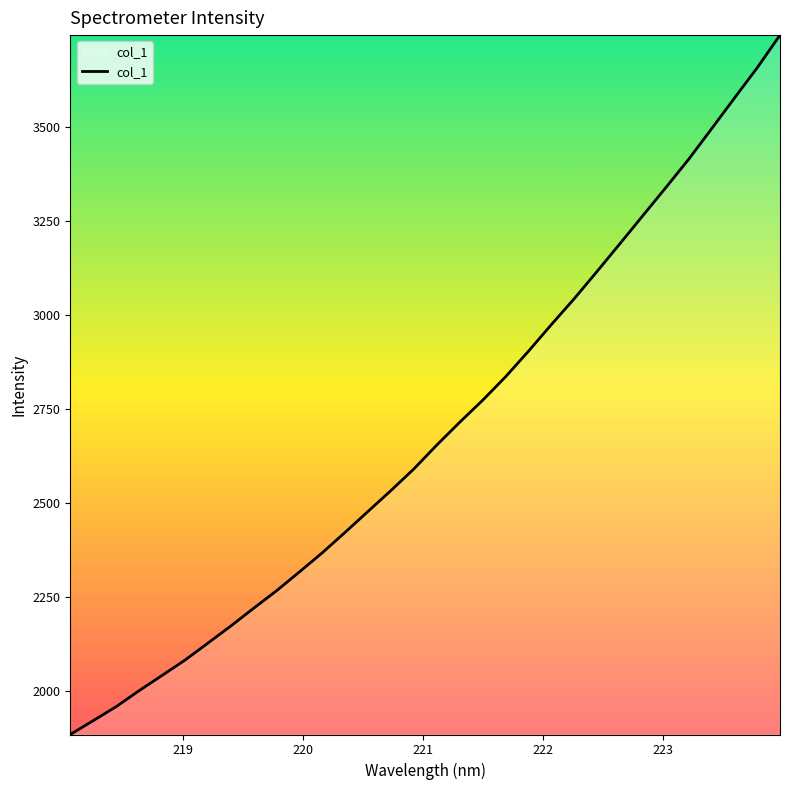

What is the difference between the maximum and minimum values?

1861.1